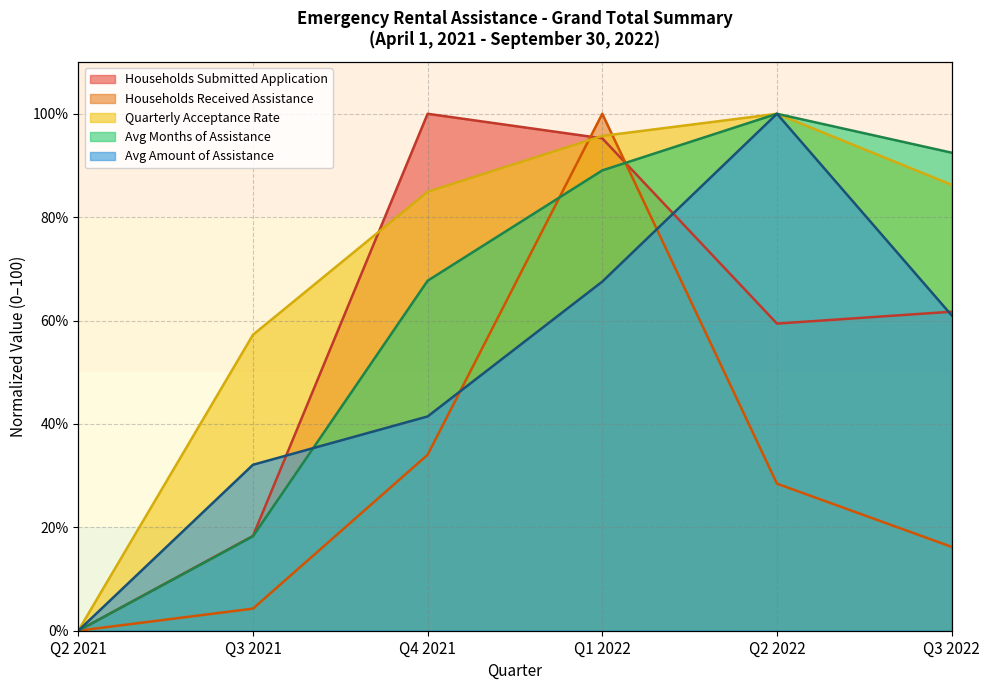

Is the value of Households Submitted Application at Q3 2021 greater than the value of Quarterly Acceptance Rate at Q2 2021?

Yes